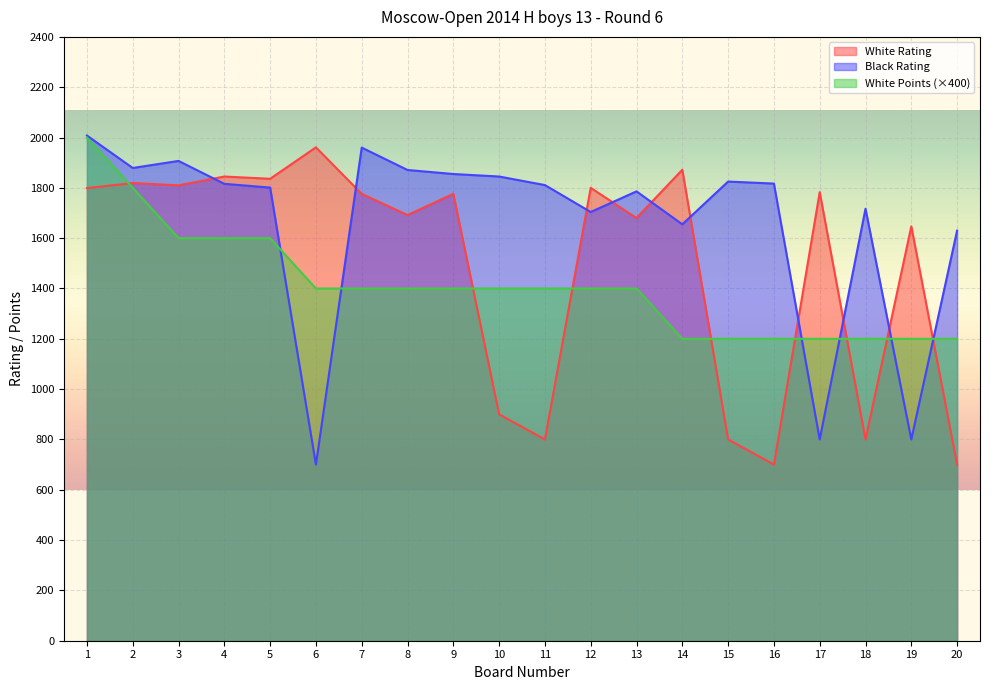

Between which two adjacent categories do White Points and Black Rating first intersect?

5 and 6